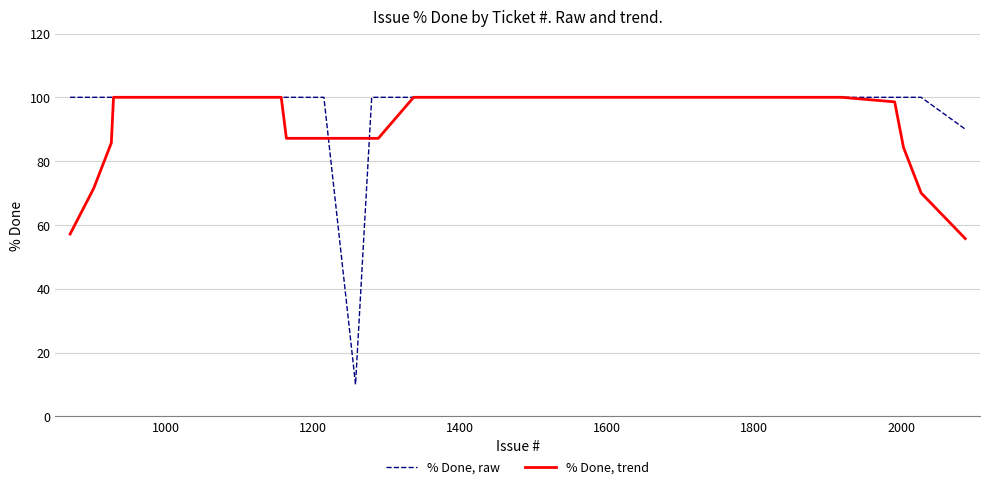

Which series has the largest range (max minus min)?

% Done, raw